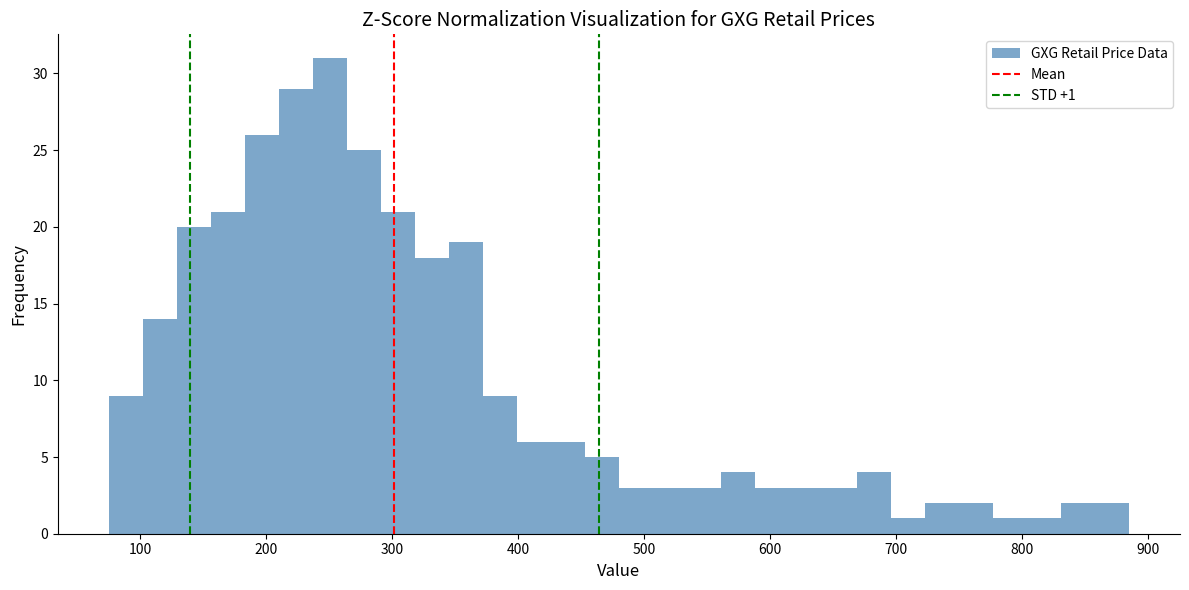

Read against the x-axis, roughly where is the centre of the tallest bar?

250